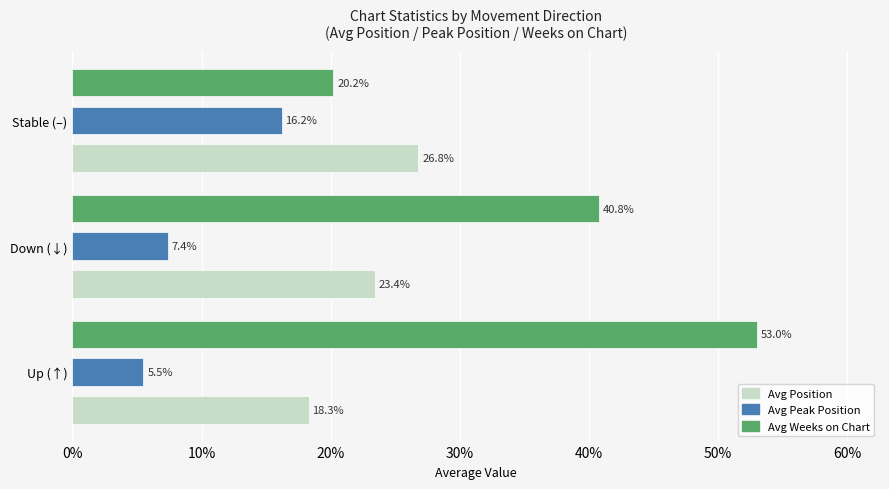

What is the maximum value shown in the chart?

53.0